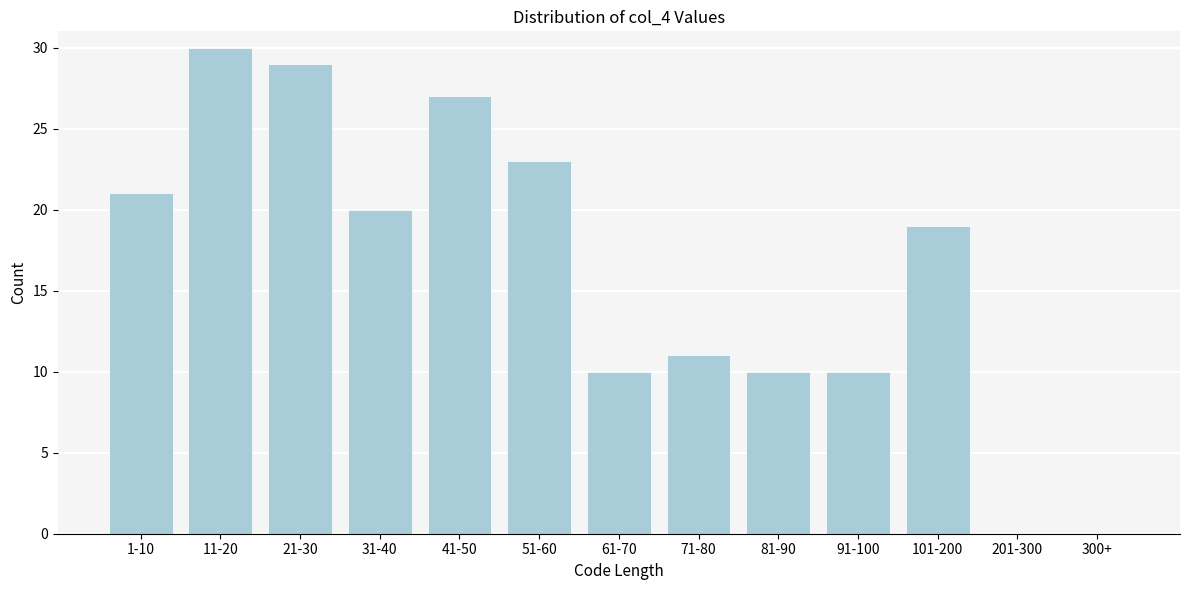

Reading left to right, extract all data points from this chart.

1-10=21	11-20=30	21-30=29	31-40=20	41-50=27	51-60=23	61-70=10	71-80=11	81-90=10	91-100=10	101-200=19	201-300=0	300+=0